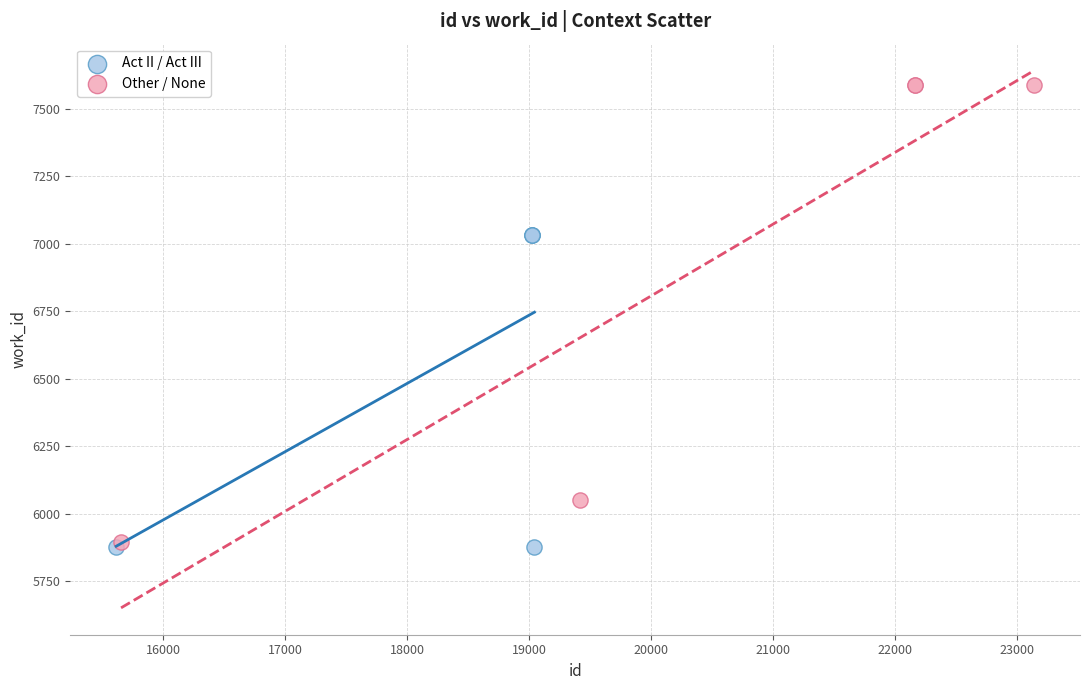

Which series has the largest Y range (max minus min)?

Other / None